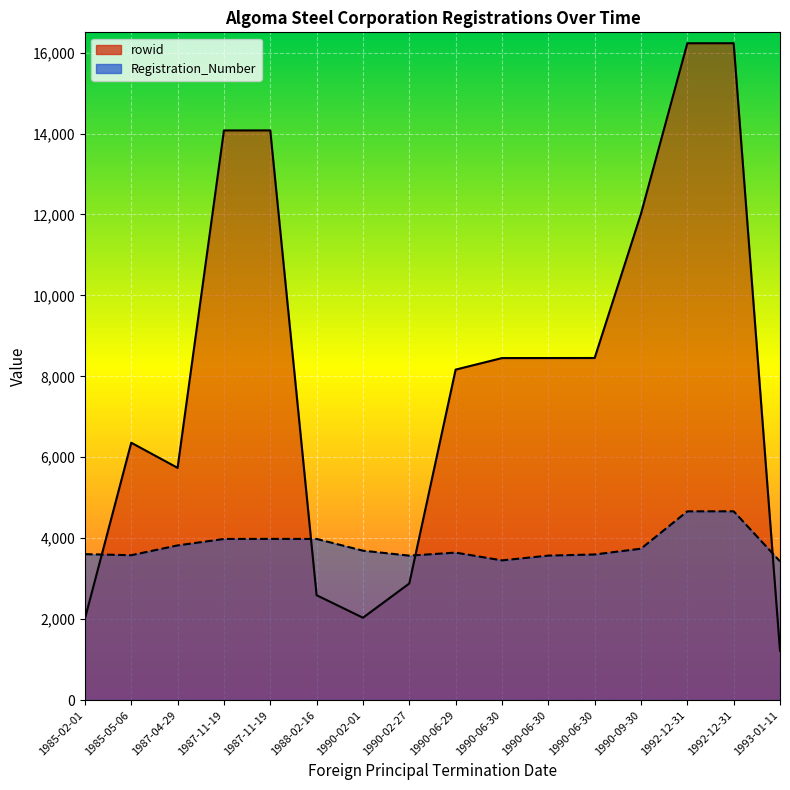

Which series has the largest range (max minus min)?

rowid